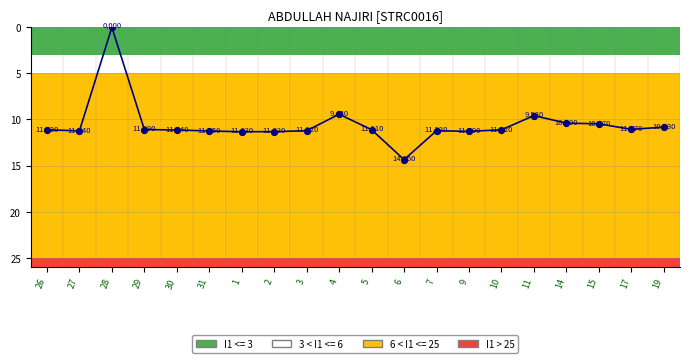

Is it true that the value at 14 is 6.7?

False